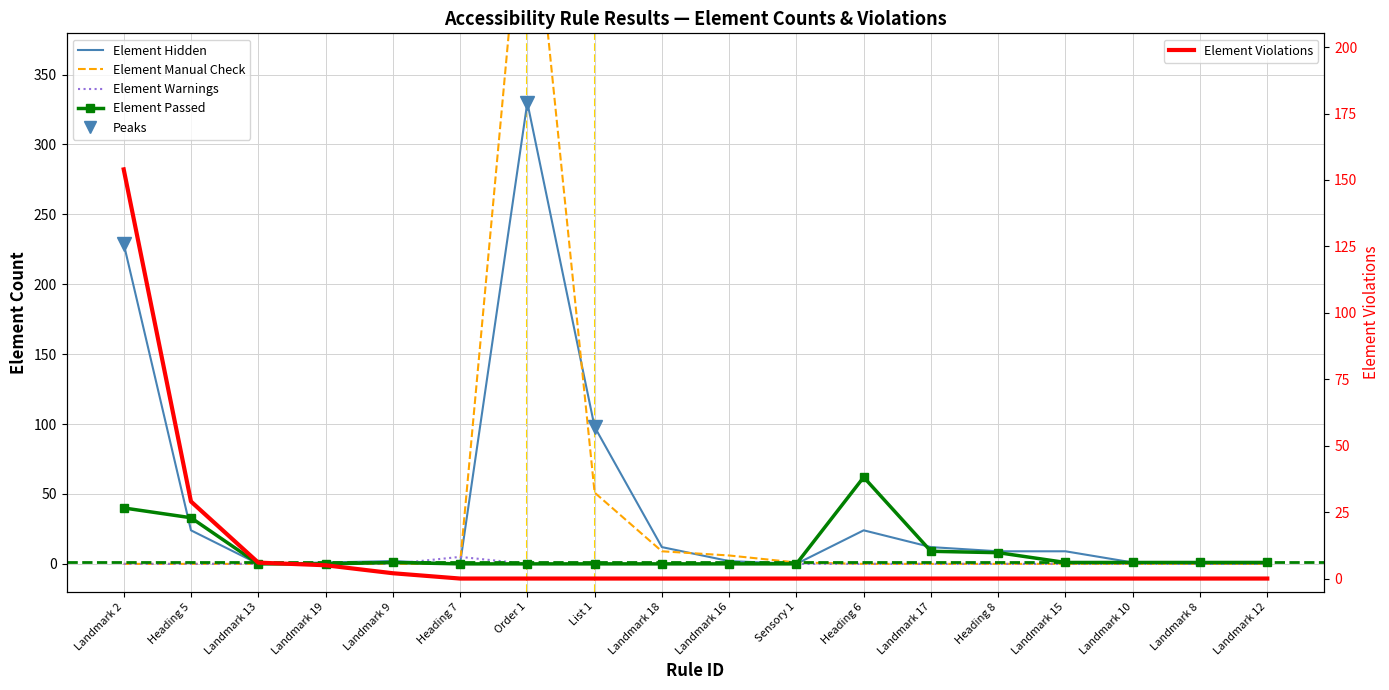

What are all the series names shown in the legend?

Element Hidden, Element Manual Check, Element Warnings, Element Passed, Element Violations